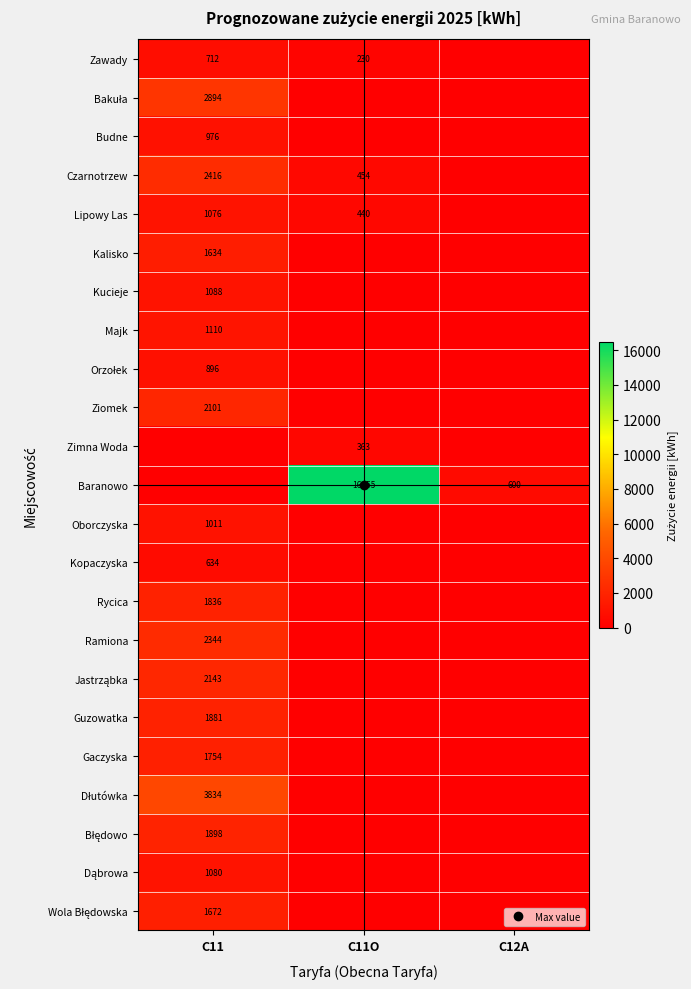

What is the sum of all Bakuła values?

2894